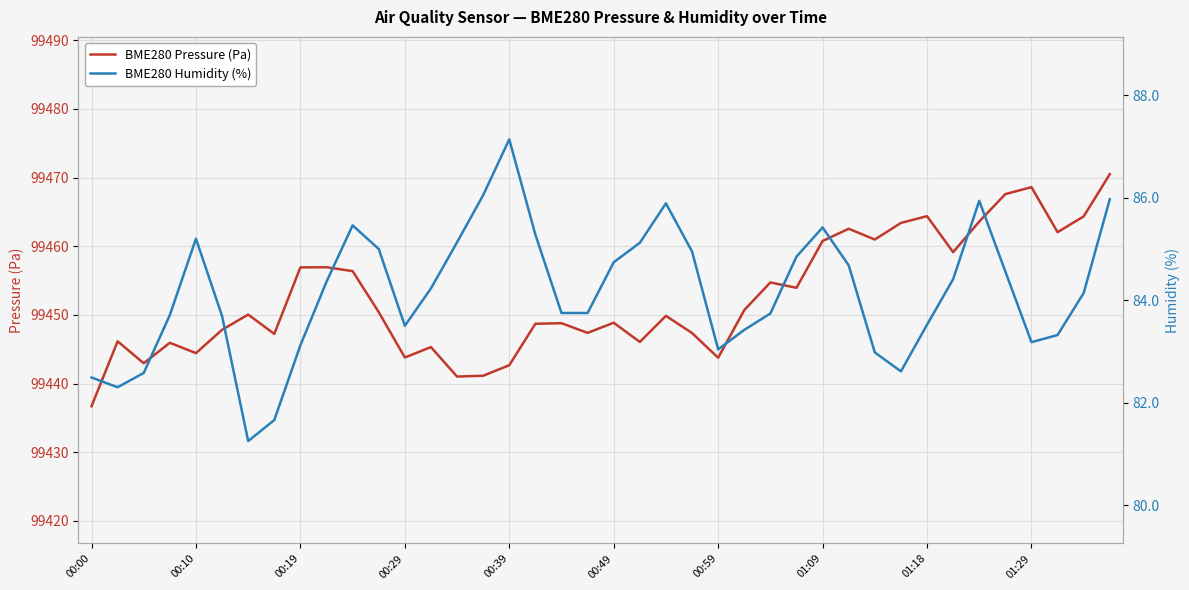

Which series has the largest range (max minus min)?

BME280 Pressure (Pa)